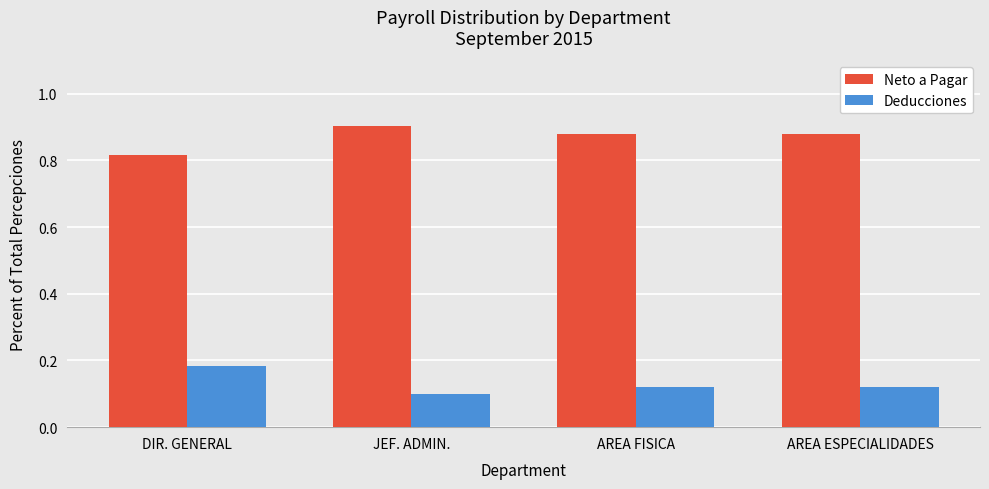

Count the number of categories in the chart.

4